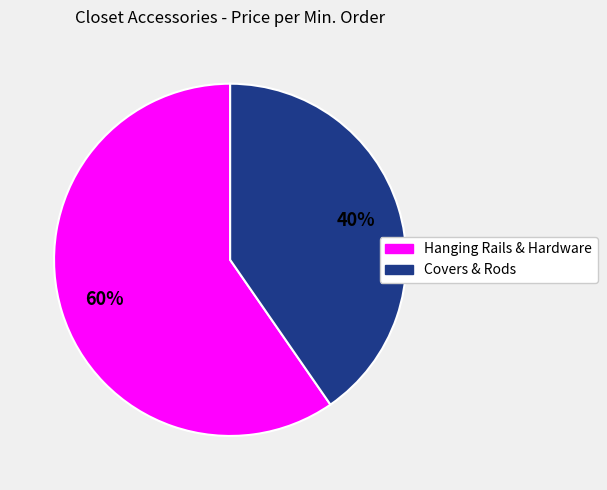

To the nearest percent, what is the average slice percentage?

50%